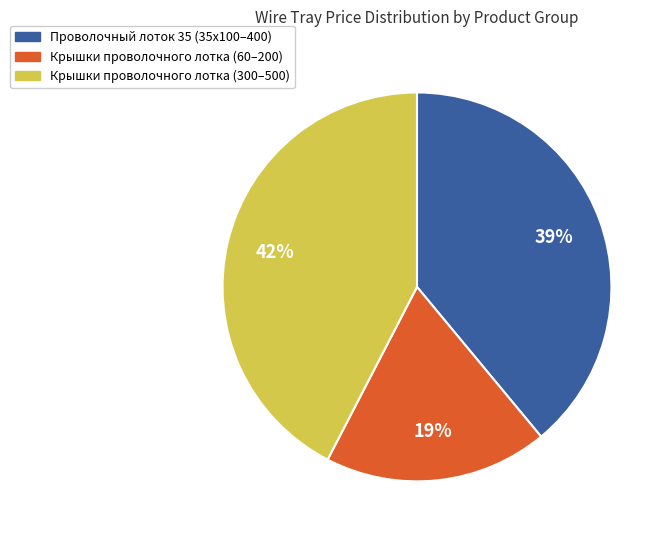

Does any single category account for the majority?

No